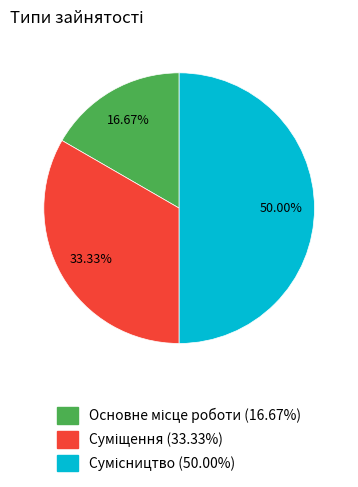

What percentage do Суміщення and Сумісництво together represent?

83.3%